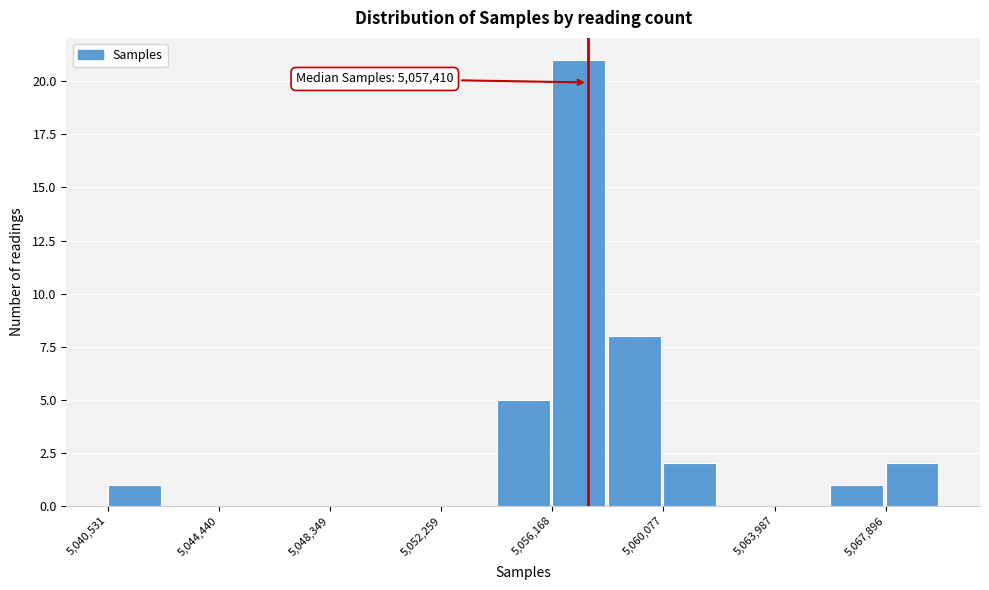

Around what value on the x-axis is the tallest bar? Give the approximate position of its centre, as read against the axis.

5057000